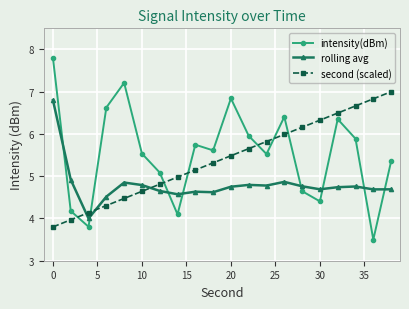

At how many categories does at least one series exceed 4?

20